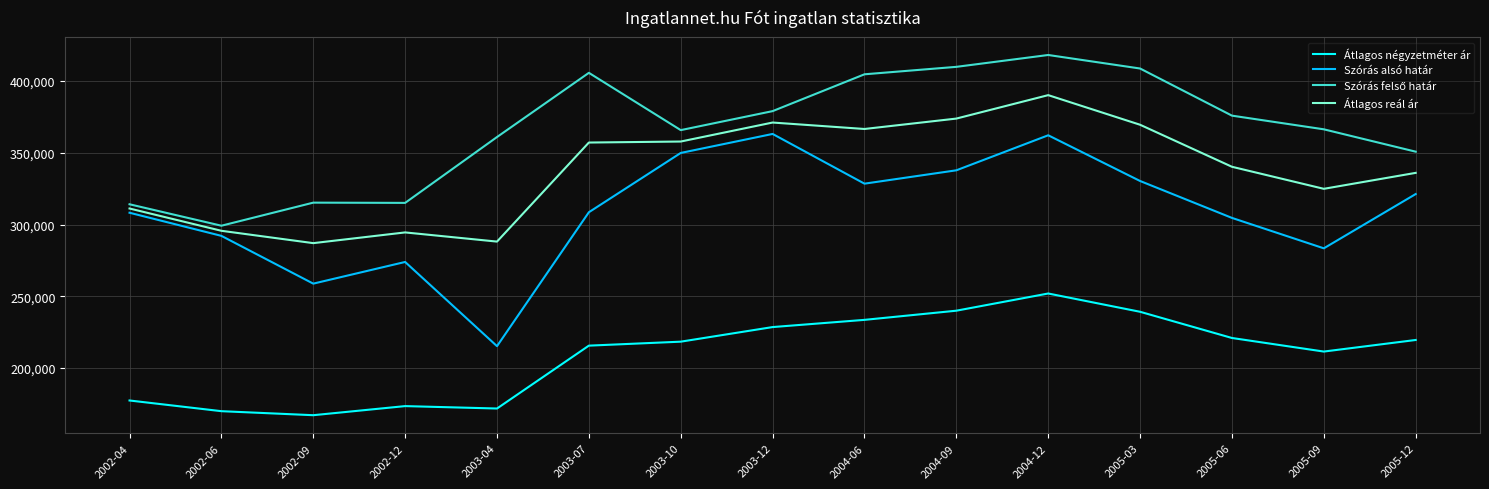

Is it true that Átlagos reál ár equals 82582 at 2004-12?

False